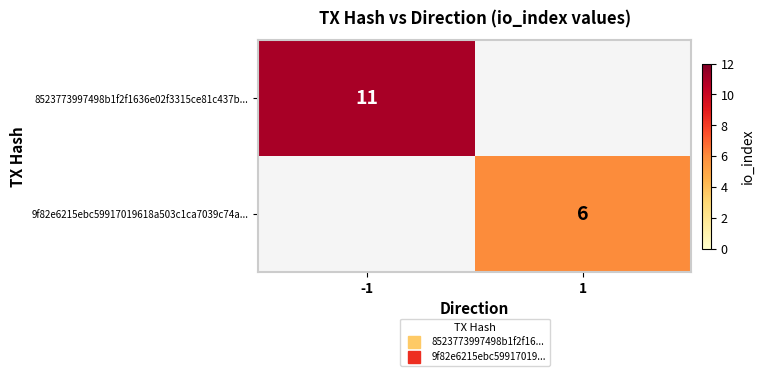

The value of 8523773997498b1f2f1636e02f3315ce81c437b... at -1 is 11. True or false?

True